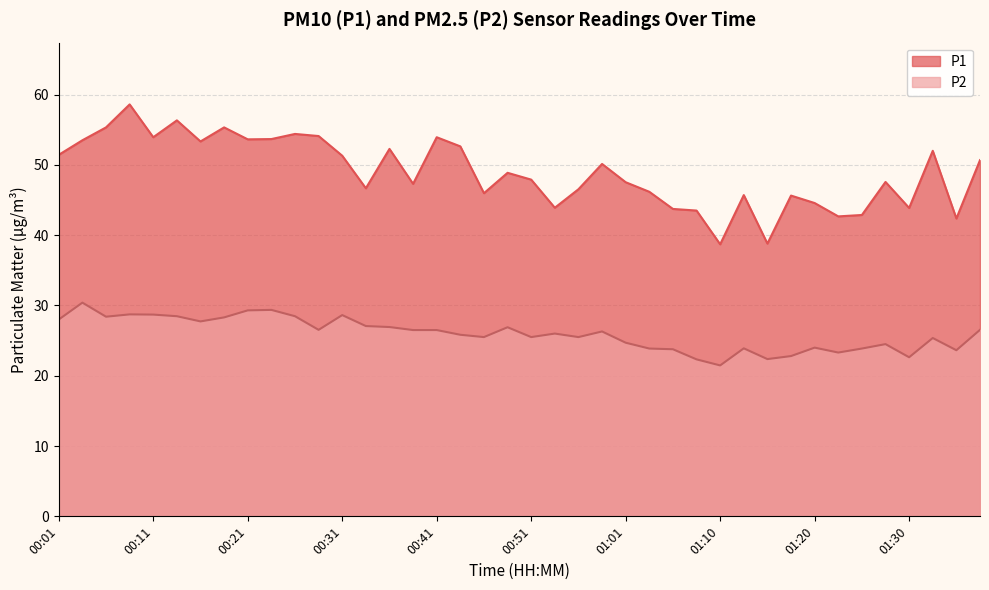

Does the chart display data point markers on the line(s)?

No